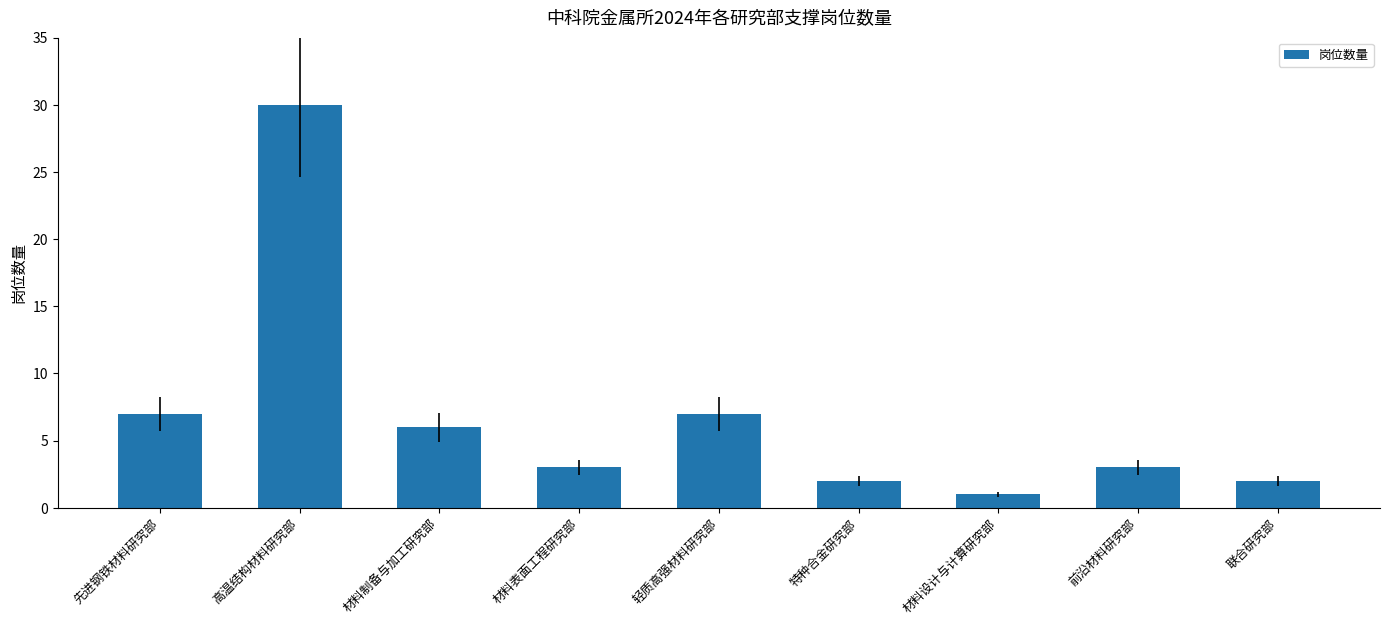

Reading left to right, extract all data points from this chart.

先进钢铁材料研究部=7	高温结构材料研究部=30	材料制备与加工研究部=6	材料表面工程研究部=3	轻质高强材料研究部=7	特种合金研究部=2	材料设计与计算研究部=1	前沿材料研究部=3	联合研究部=2